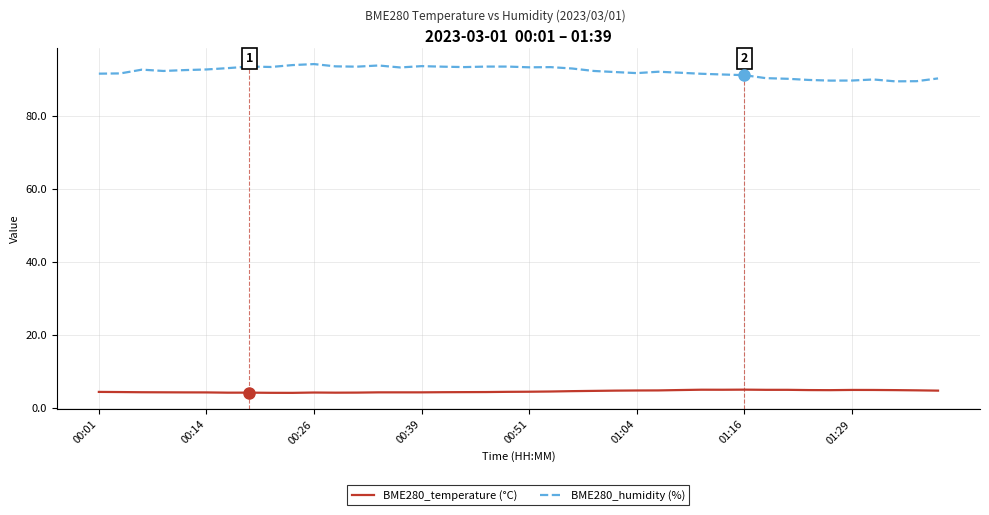

List the series in order of their peak value, highest first.

BME280_humidity (%), BME280_temperature (°C)